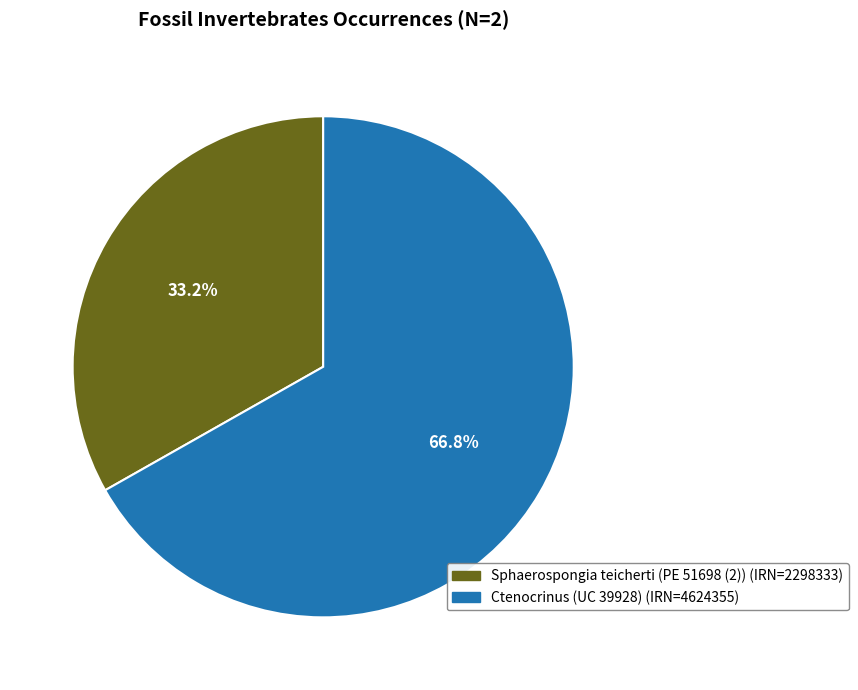

Which category accounts for the majority?

Ctenocrinus (UC 39928)